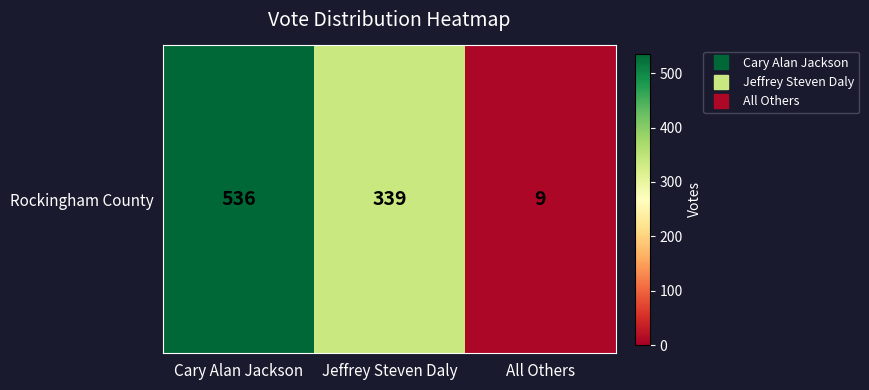

Which has a higher value, Jeffrey Steven Daly or Cary Alan Jackson?

Cary Alan Jackson